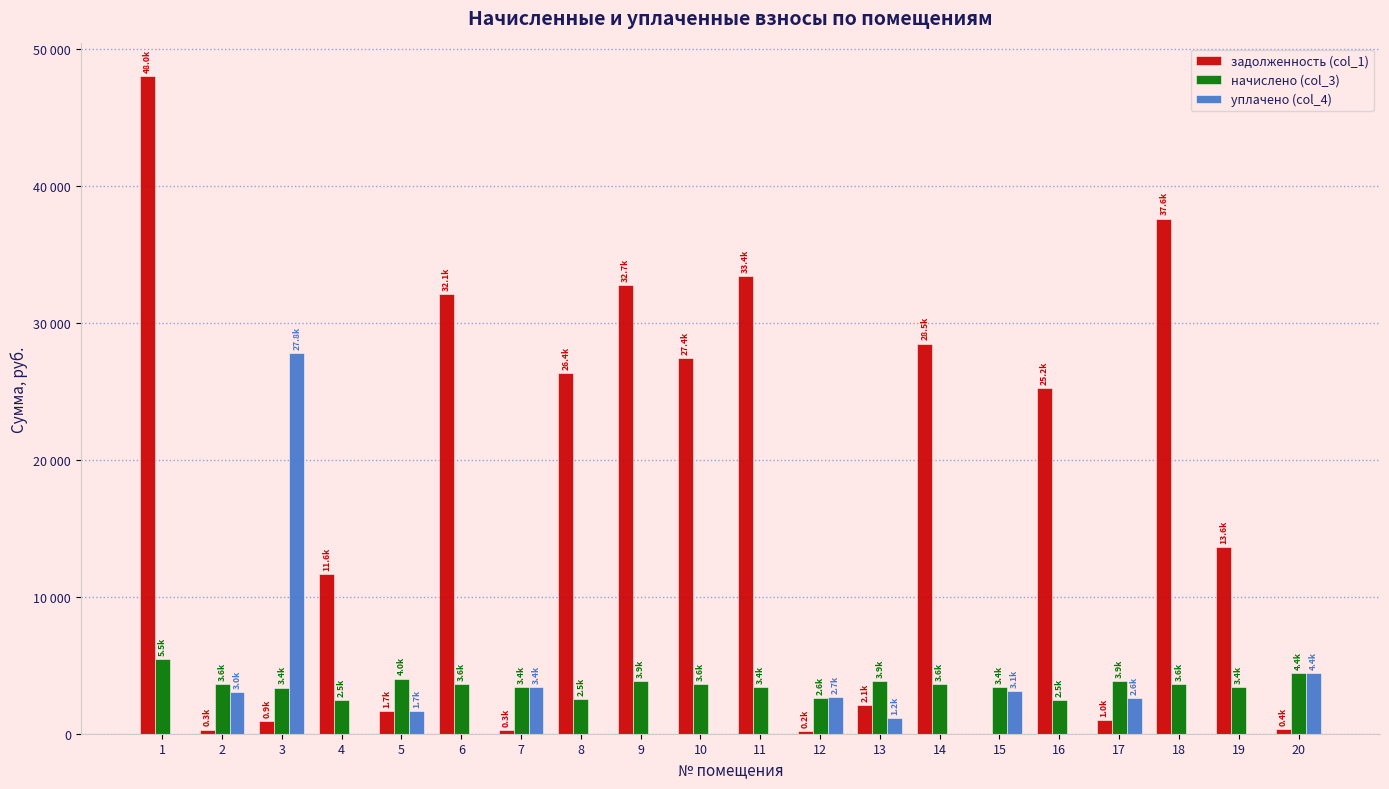

True or false: уплачено (col_4) has a value of 4775.6 at 12.

False